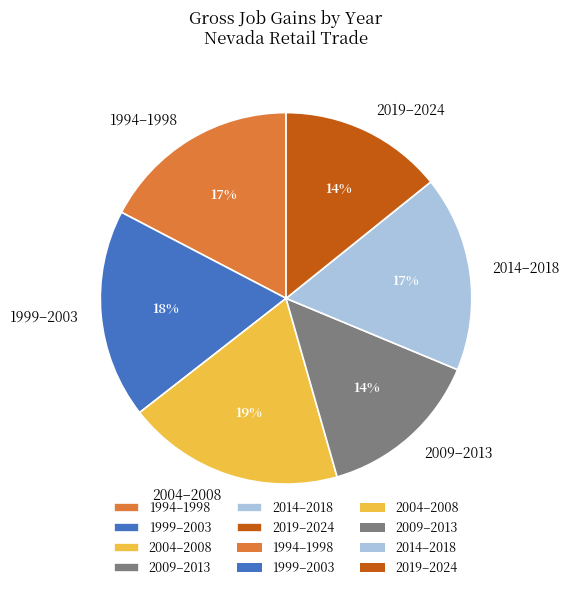

Does 2009–2013 account for over 50% of the chart?

No